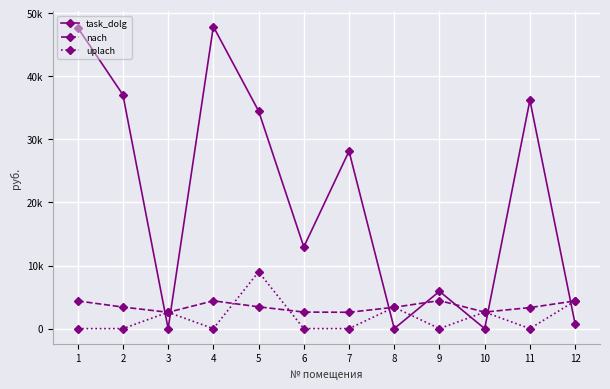

Reading left to right, what are all the values shown in this chart?

task_dolg: 1=47707.7	2=37058.5	3=0.0	4=47874.6	5=34497.0	6=12944.2	7=28121.1	8=0.0	9=5911.3	10=0.0	11=36207.1	12=731.7
nach: 1=4390.3	2=3414.7	3=2587.9	4=4406.9	5=3456.0	6=2620.9	7=2587.9	8=3381.6	9=4439.9	10=2620.9	11=3332.0	12=4390.3
uplach: 1=0.0	2=0.0	3=2587.9	4=0.0	5=8994.5	6=0.0	7=0.0	8=3381.6	9=0.0	10=2620.9	11=0.0	12=4390.6